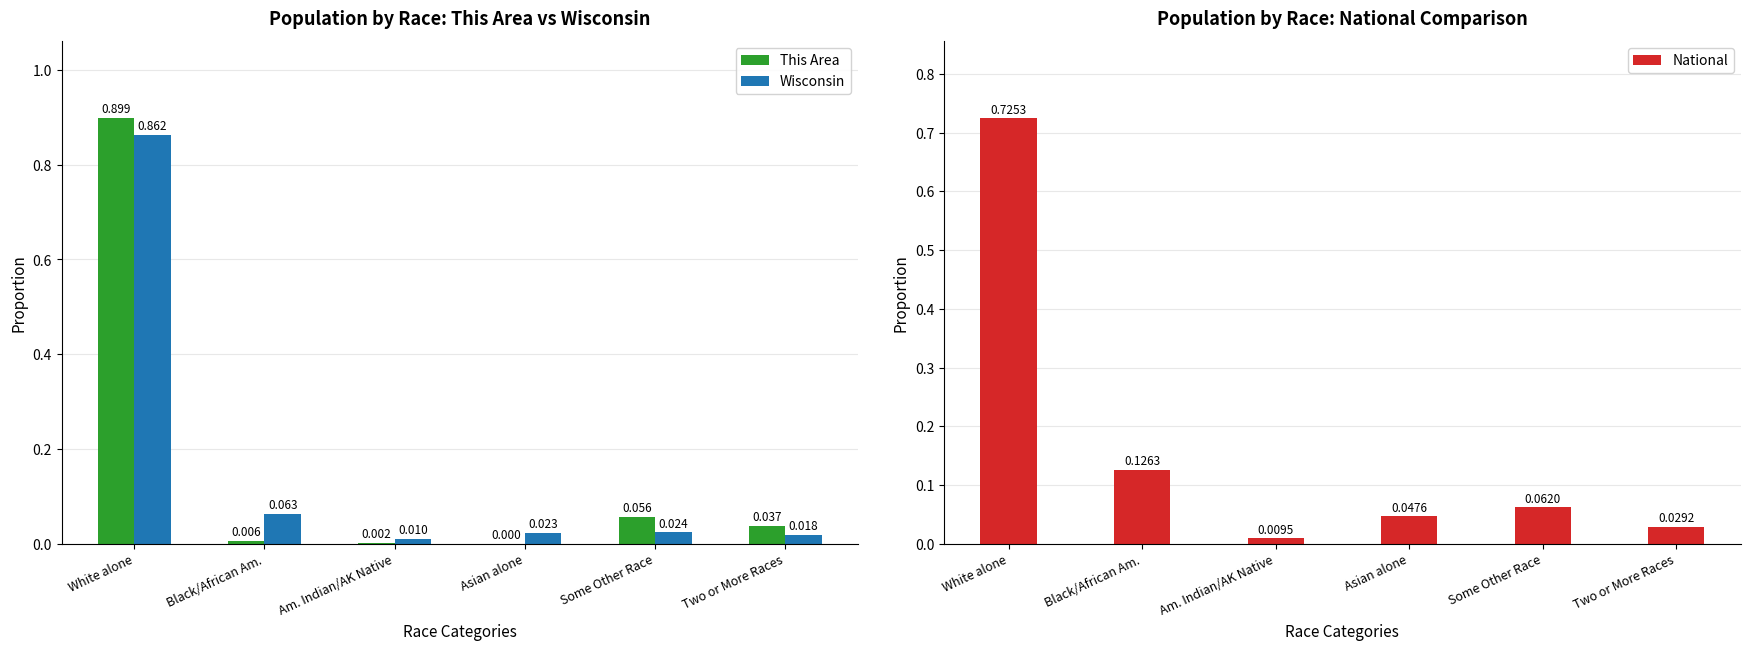

What is the maximum value shown in the chart?

0.9